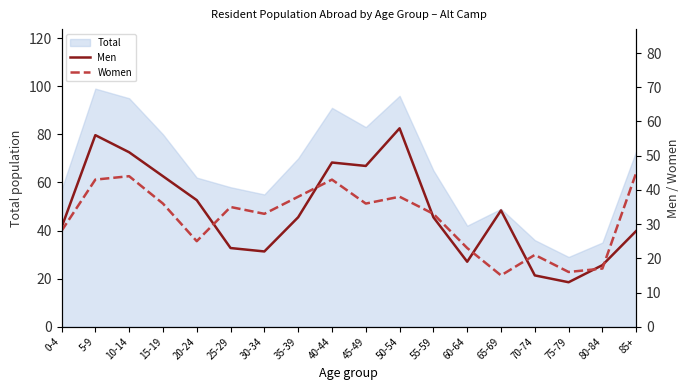

Between 40-44 and 10-14, which is larger?

10-14